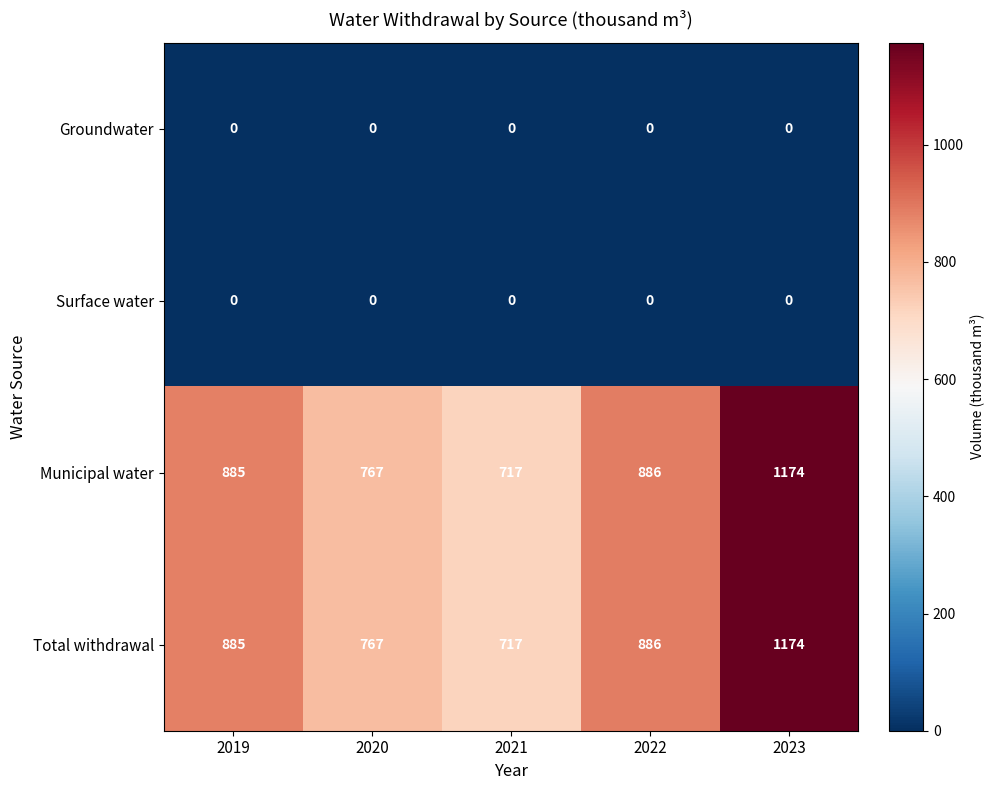

What is the difference between the maximum and second lowest values in the Total withdrawal series?

407